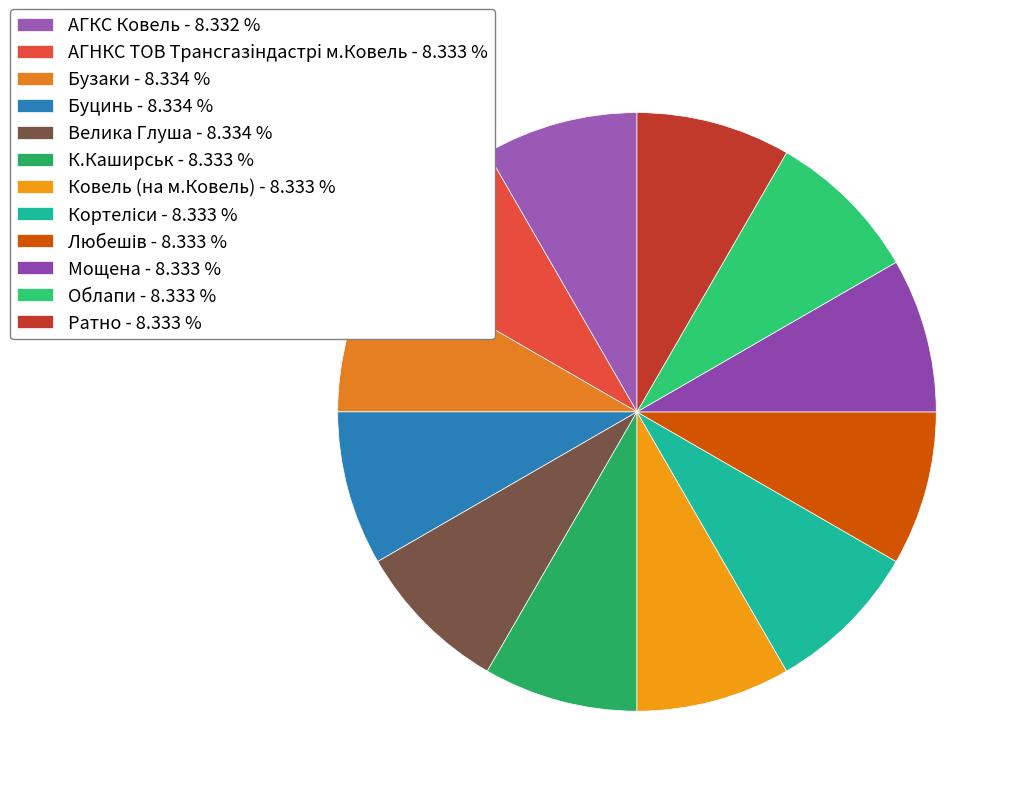

What is the total percentage of Ратно and Любешів?

16.7%